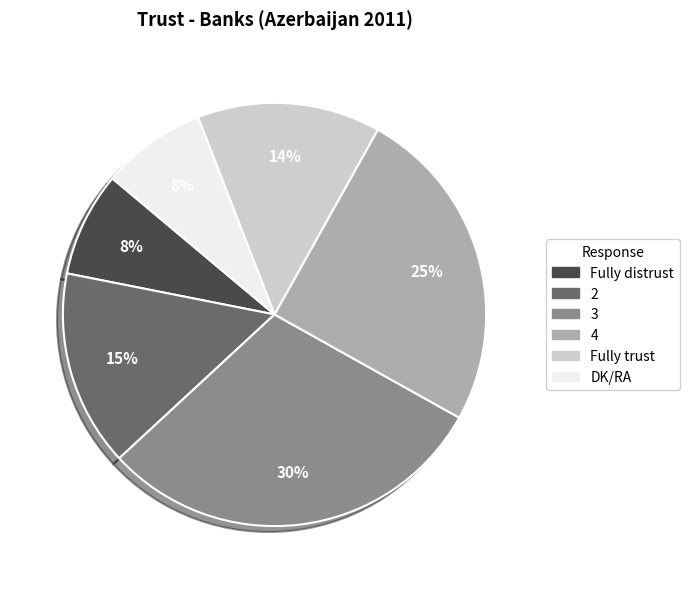

What percentage is the 2 slice, to the nearest percent?

15%